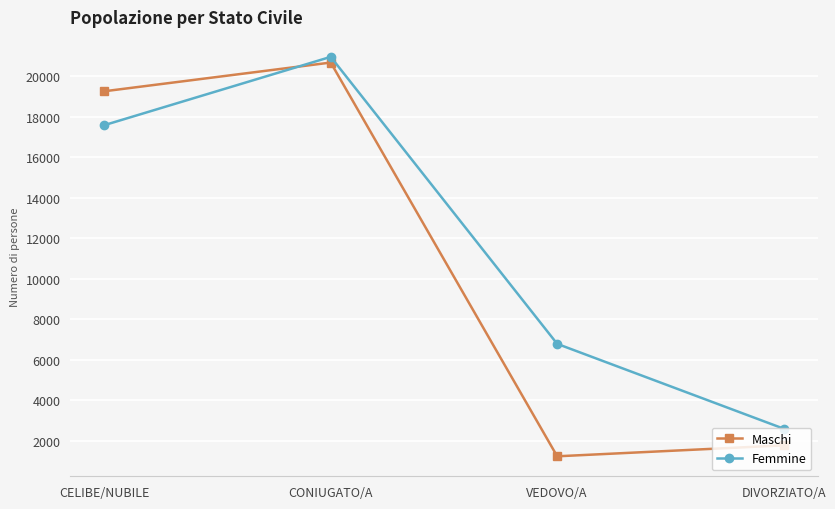

In Femmine, how many points are higher than both neighbors (excluding endpoints)?

1